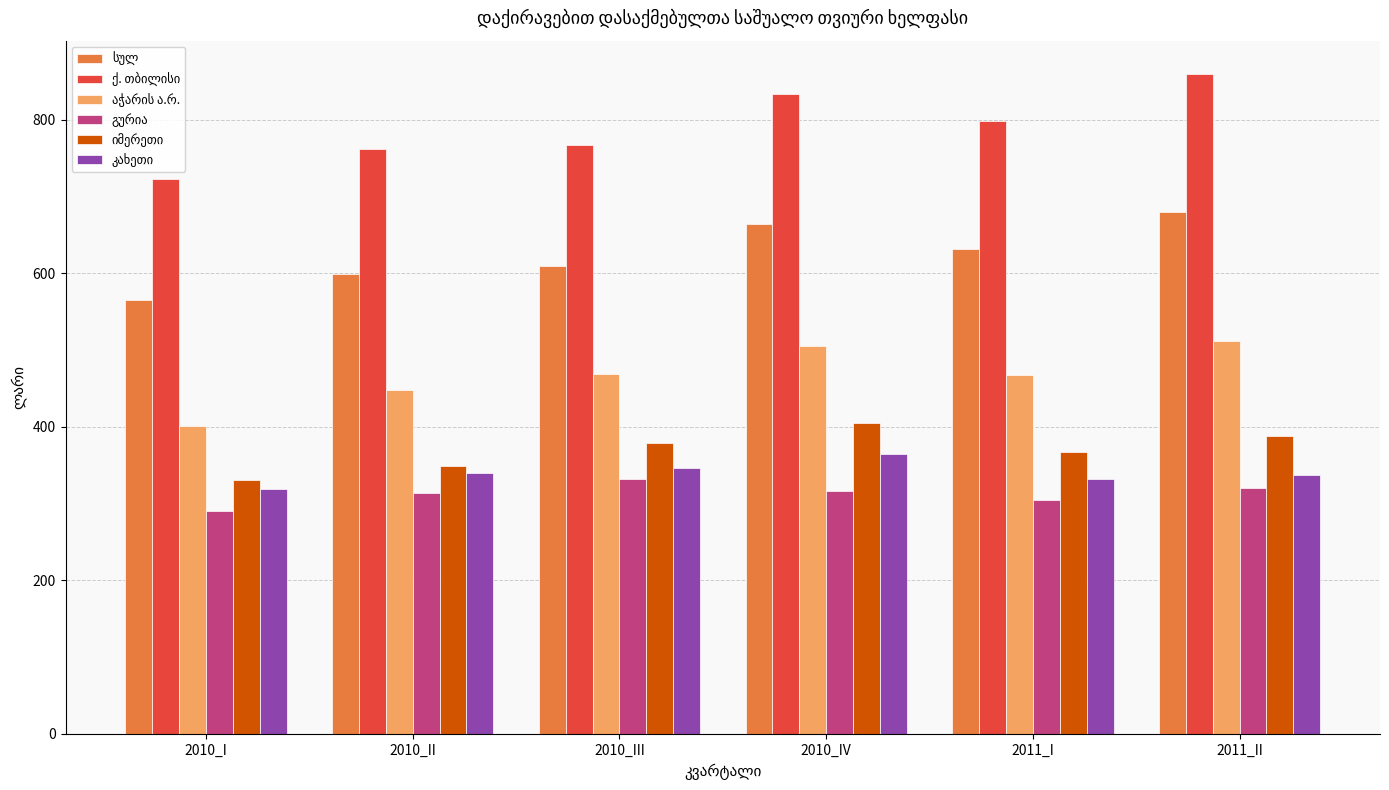

How many categories are shown in the chart?

6